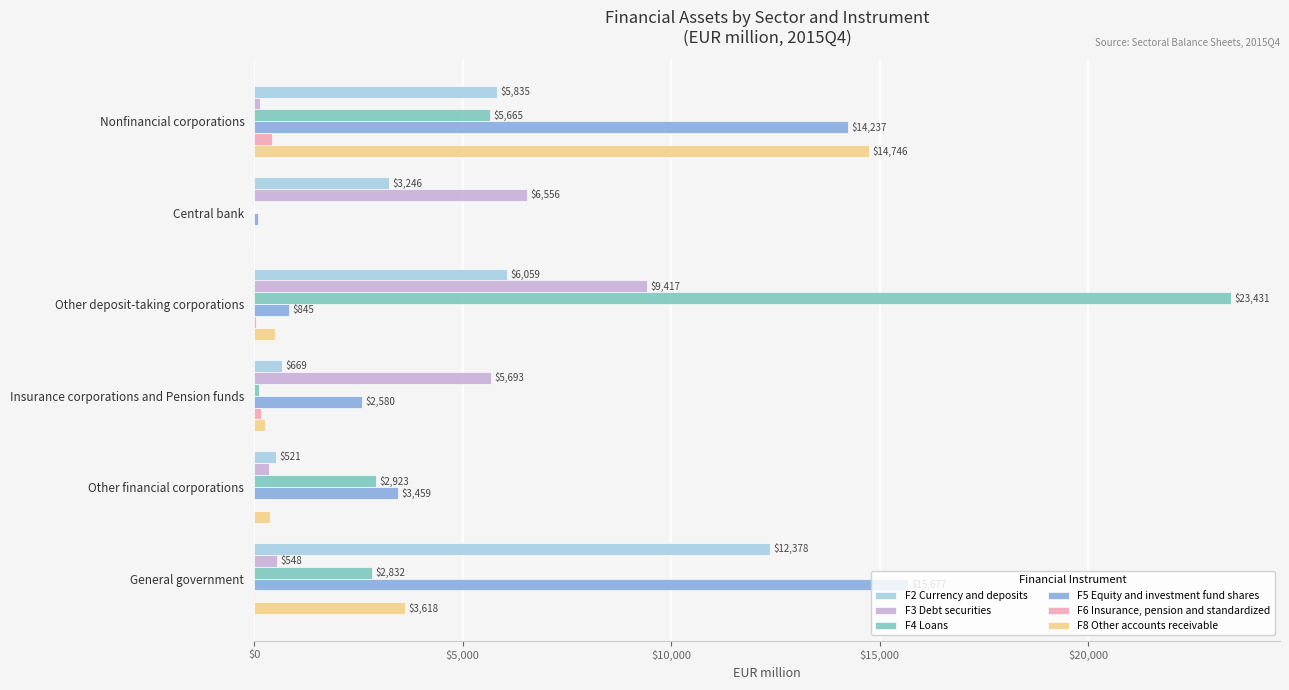

The F6 Insurance, pension and standardized series shows 0.0 at Central bank. True or false?

True